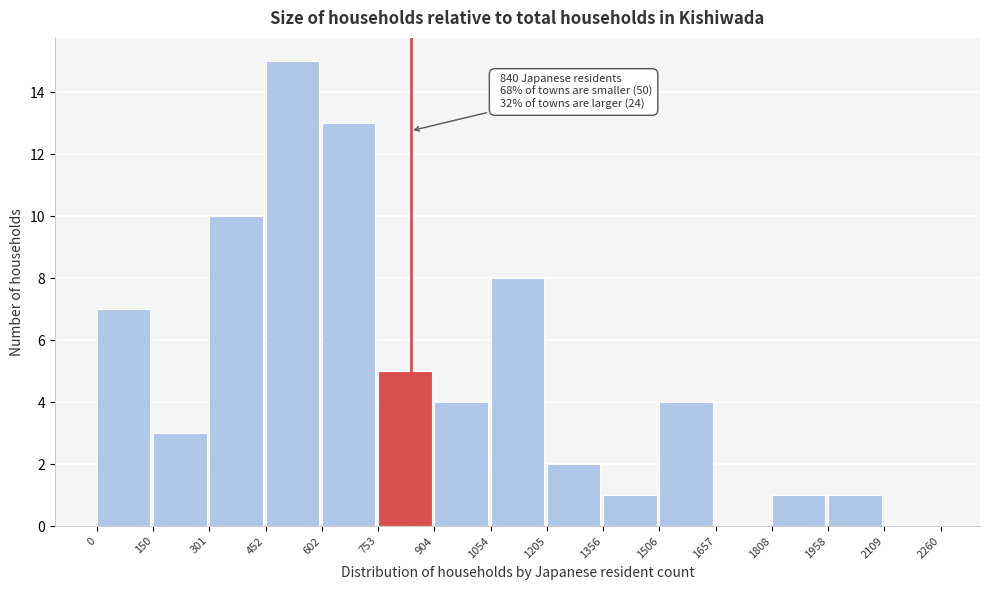

Which range on the x-axis has the tallest bar?

452 to 602